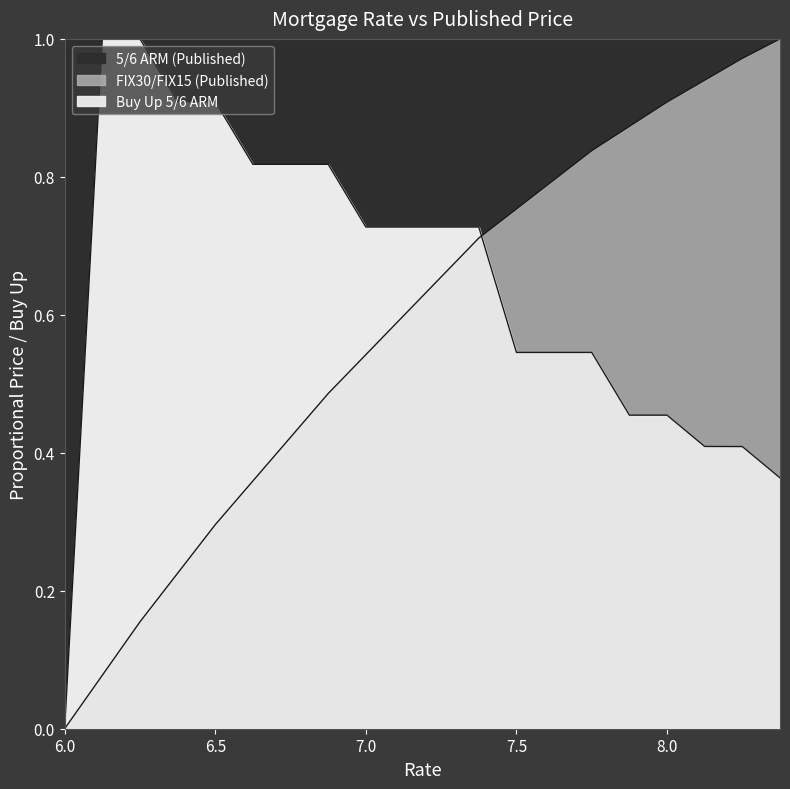

What is the total value across all series at 6.625?

1.2